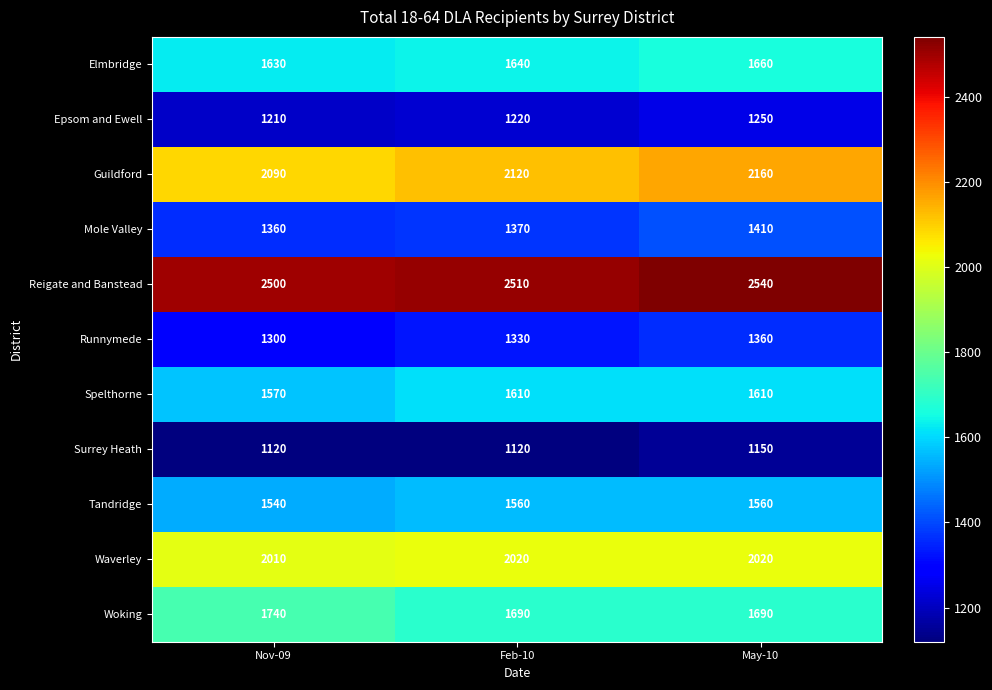

What is the difference between the maximum and second lowest values in the Woking series?

50